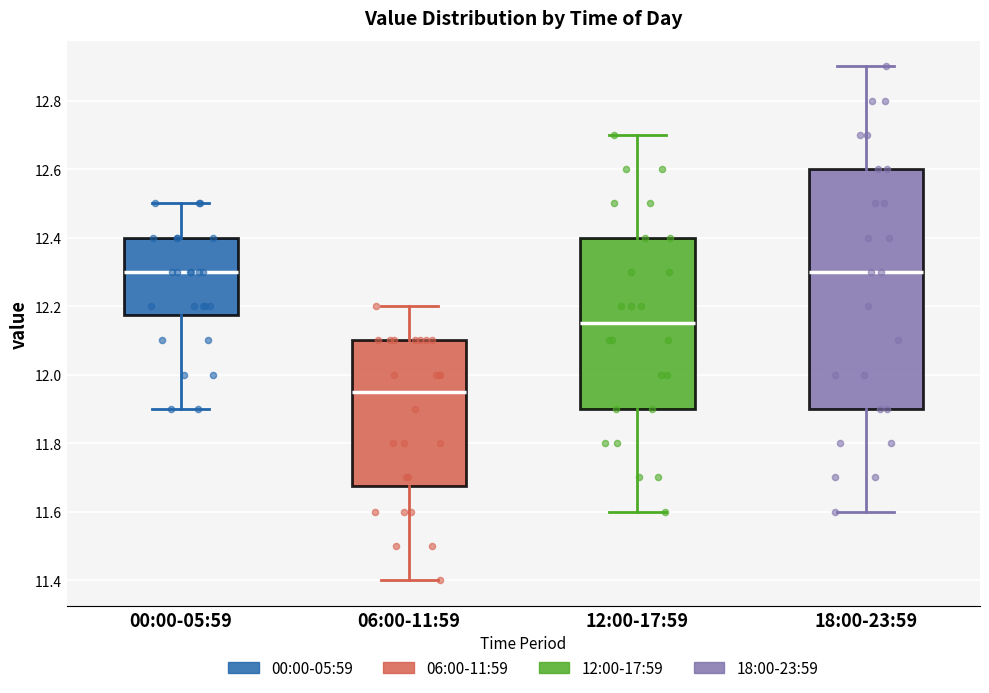

Reading left to right, read every box against the y-axis: the position of its median line, the range the box covers, and the ends of its whiskers. The values are not printed on the chart, so give them approximately, as read against the axis.

00:00-05:59: median 12.30, box 12.18 to 12.40, whiskers 11.90 to 12.50
06:00-11:59: median 11.96, box 11.68 to 12.10, whiskers 11.40 to 12.20
12:00-17:59: median 12.16, box 11.90 to 12.40, whiskers 11.60 to 12.70
18:00-23:59: median 12.30, box 11.90 to 12.60, whiskers 11.60 to 12.90